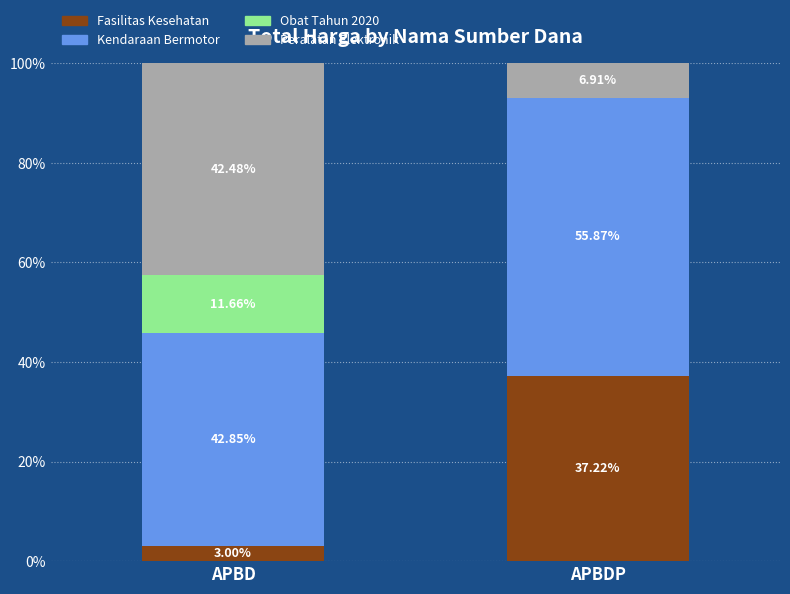

What is the total value across all series at APBDP?

100.0